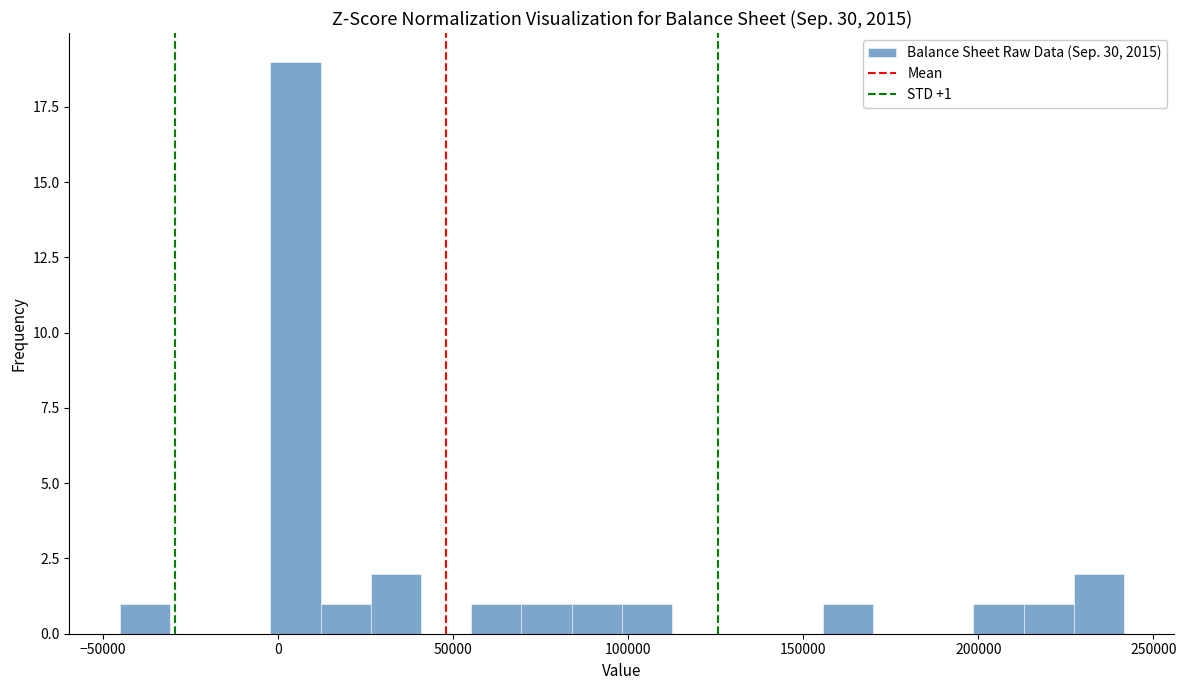

Around what value on the x-axis is the tallest bar? Give the approximate position of its centre, as read against the axis.

5000